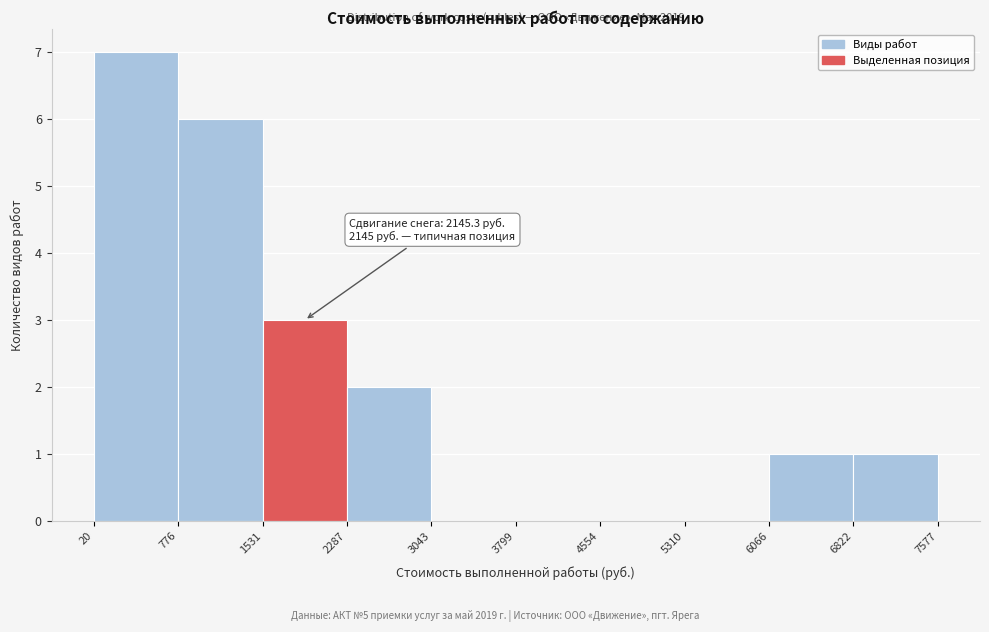

Which range on the x-axis has the tallest bar?

20 to 776